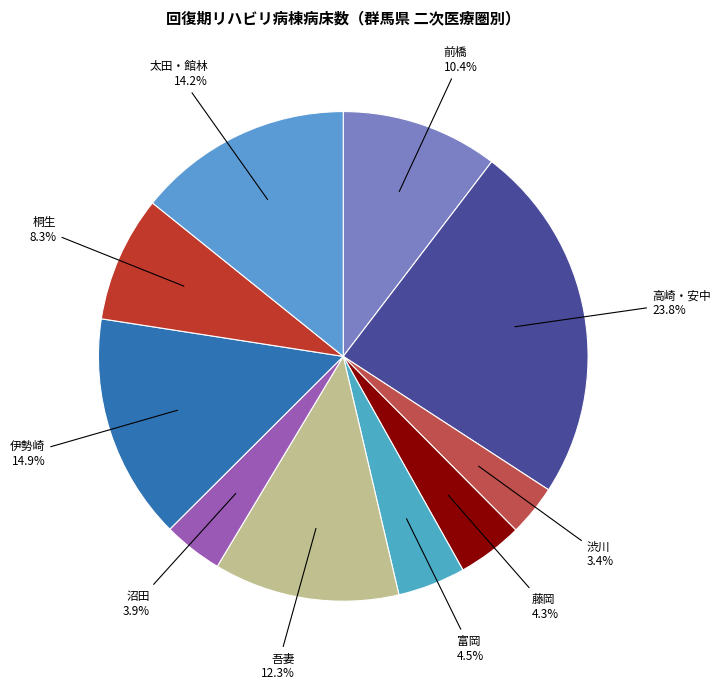

Is 高崎・安中 the majority of the pie?

No